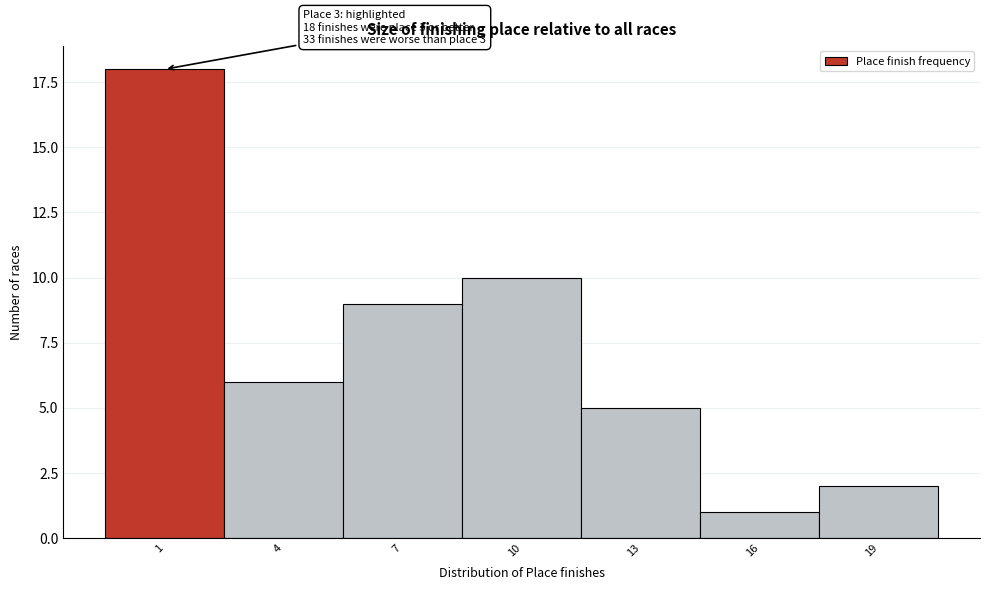

Reading right to left, extract all data points from this chart.

2	1	5	10	9	6	18